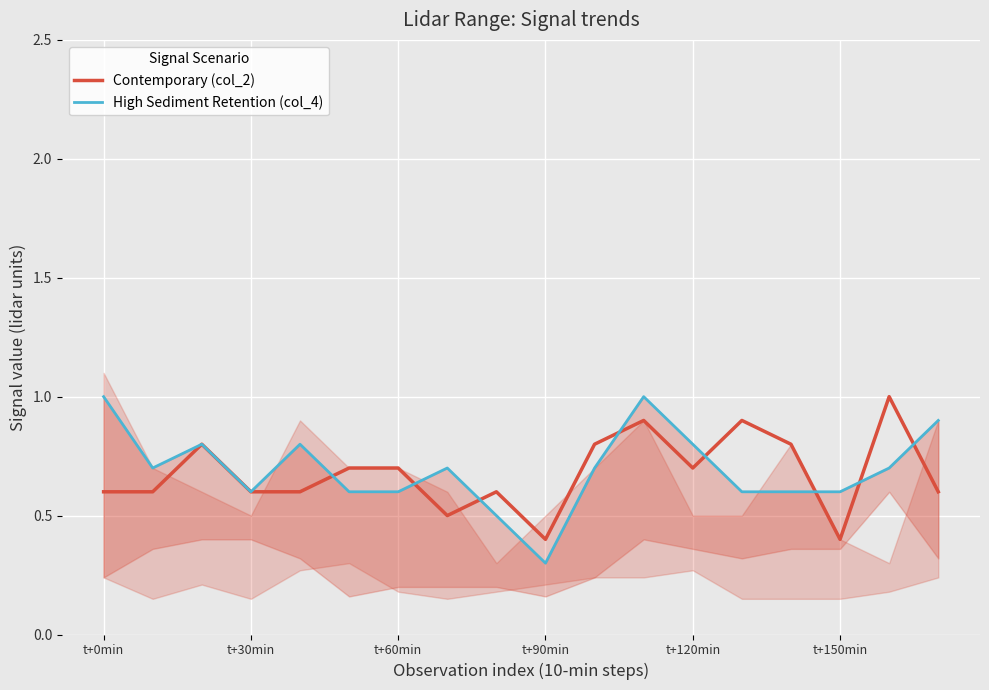

Which series has the widest spread of values?

High Sediment Retention (col_4)